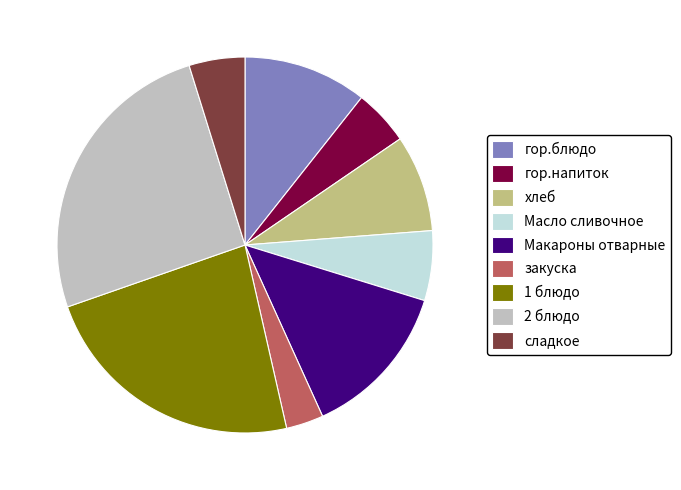

Do гор.блюдо and гор.напиток together represent more than half of the pie?

No